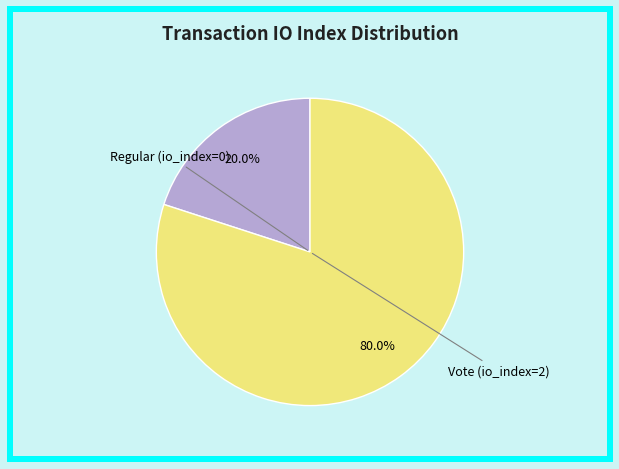

Is there any slice that represents more than half of the pie?

Yes